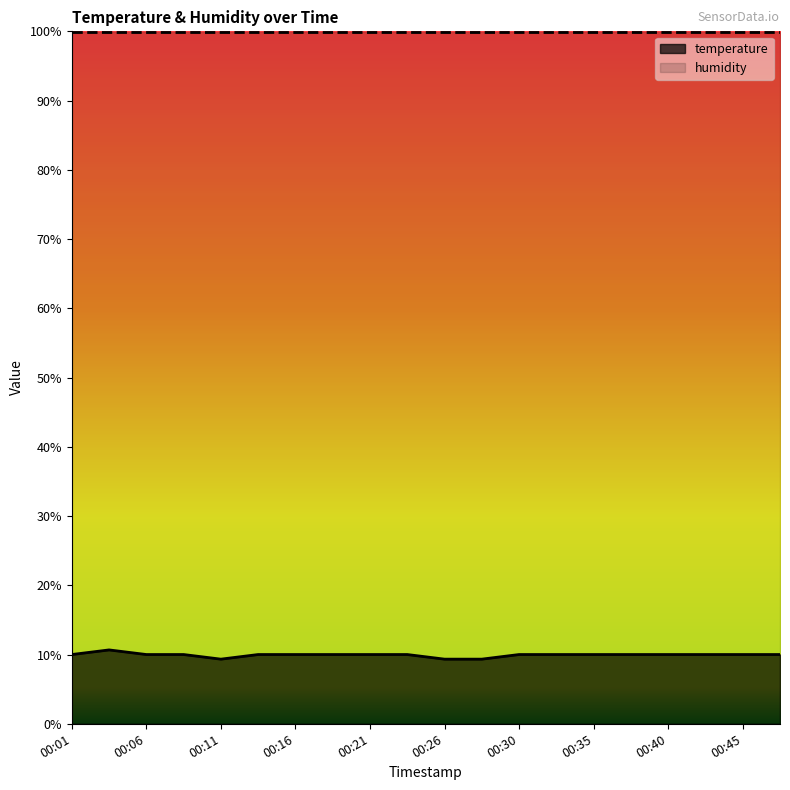

Rank the categories by value from lowest to highest.

00:11, 00:26, 00:28, 00:01, 00:06, 00:08, 00:13, 00:16, 00:18, 00:21, 00:23, 00:30, 00:33, 00:35, 00:38, 00:40, 00:43, 00:45, 00:48, 00:03